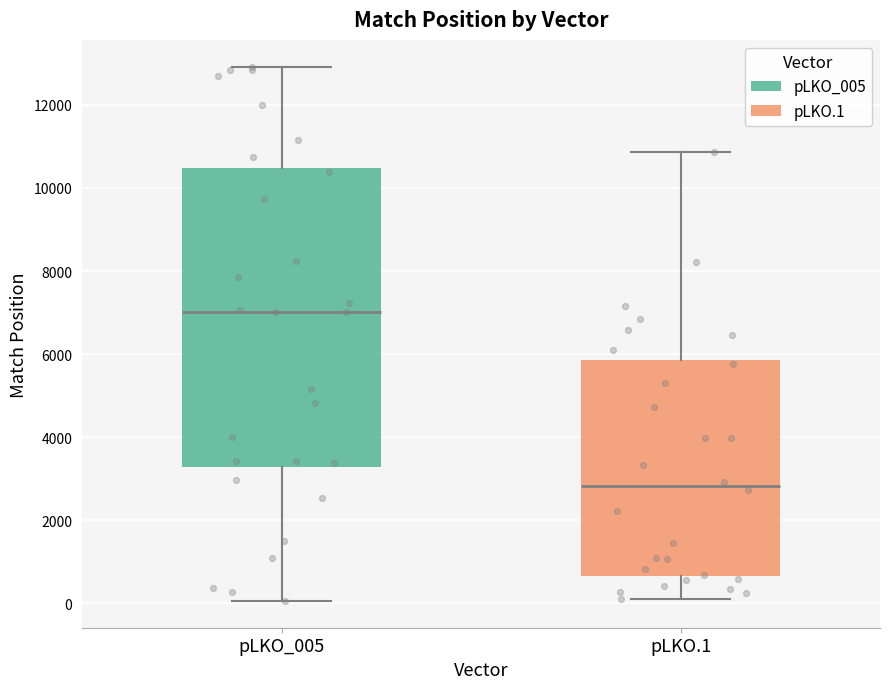

Where does the upper whisker of the box for pLKO_005 end on the y-axis? The values are not printed on the chart, so give them approximately, as read against the axis.

13000